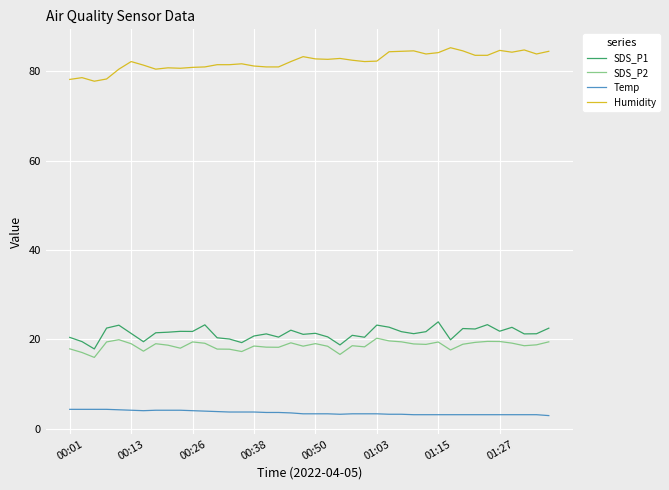

What is the greatest value displayed?

85.3